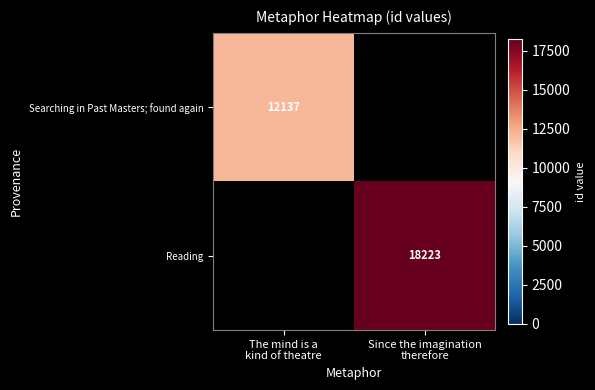

Which series has the largest total across all categories?

Reading